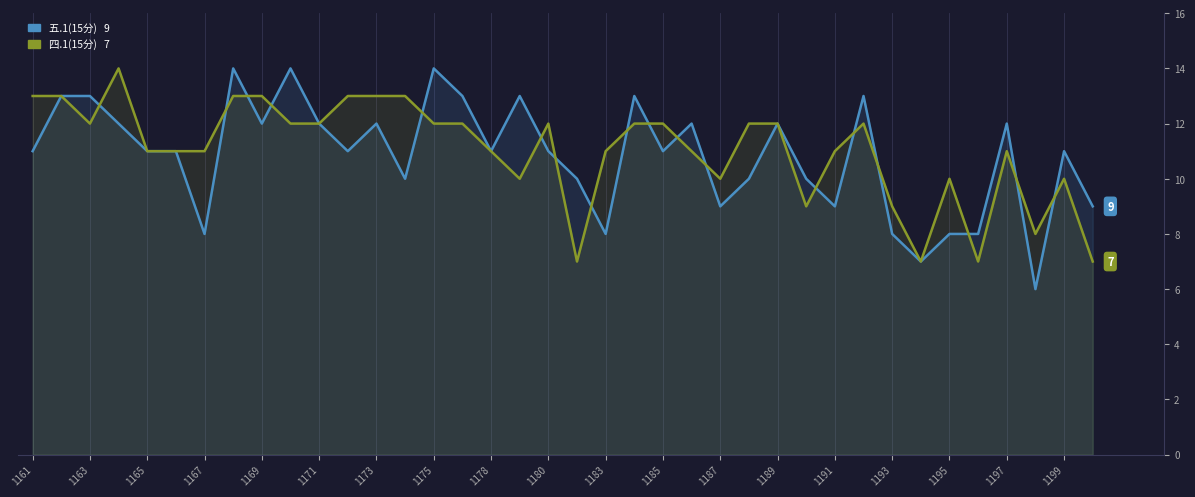

True or false: 四.1(15分) has a value of 11 at 23.

True